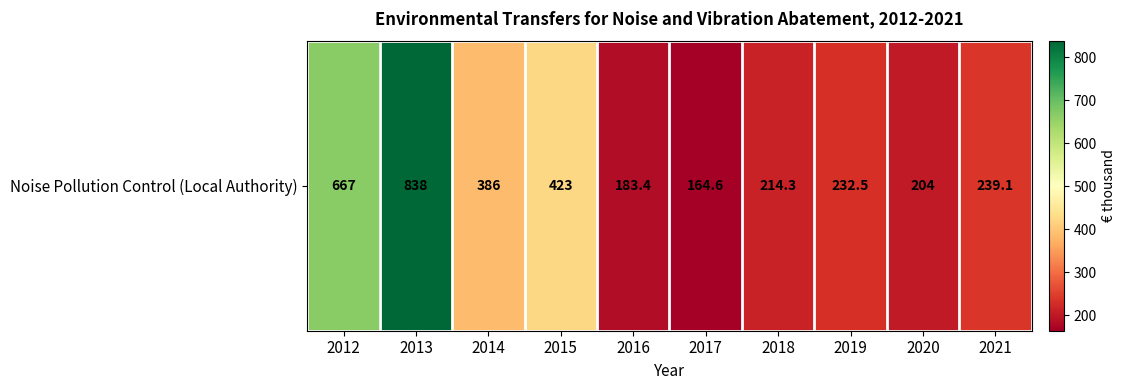

How many values exceed 239?

5